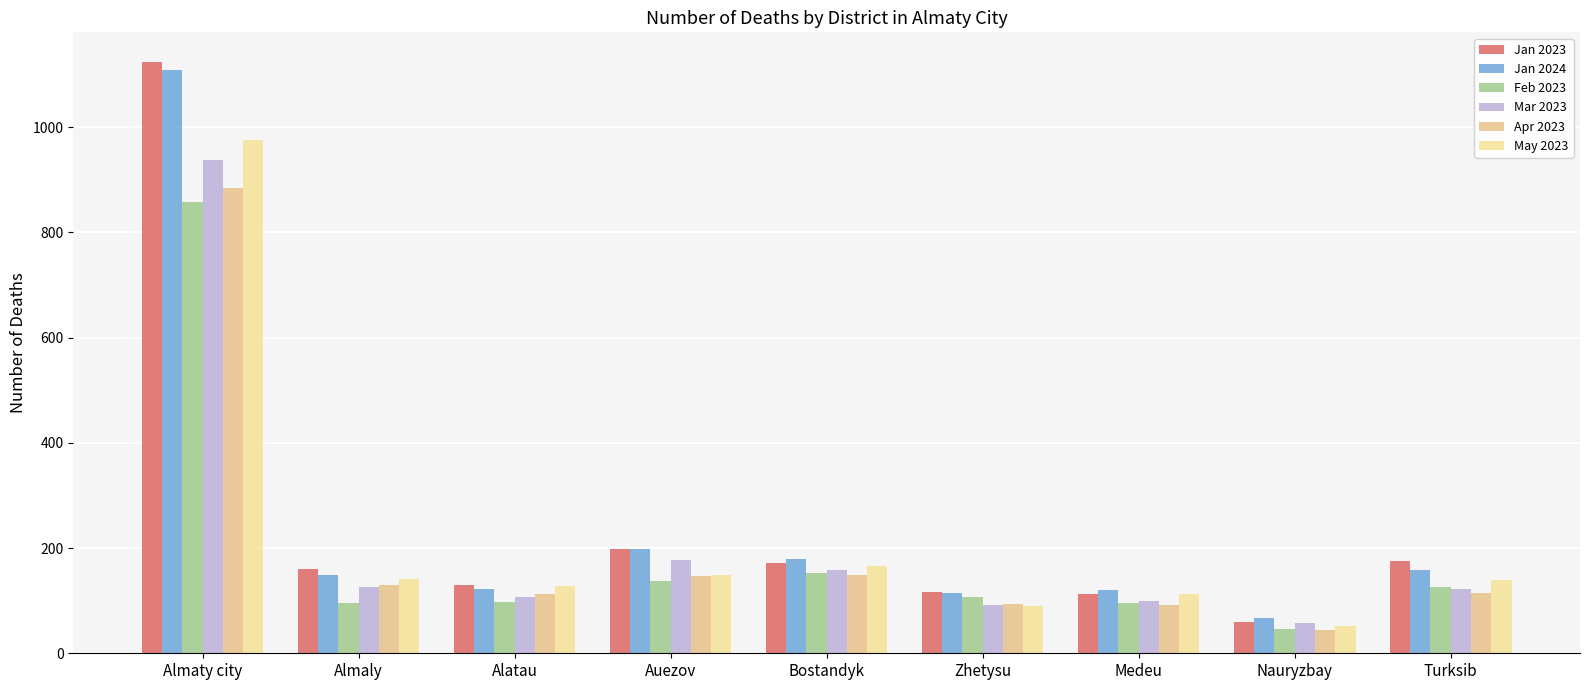

Which category has the lowest value across all series?

Nauryzbay